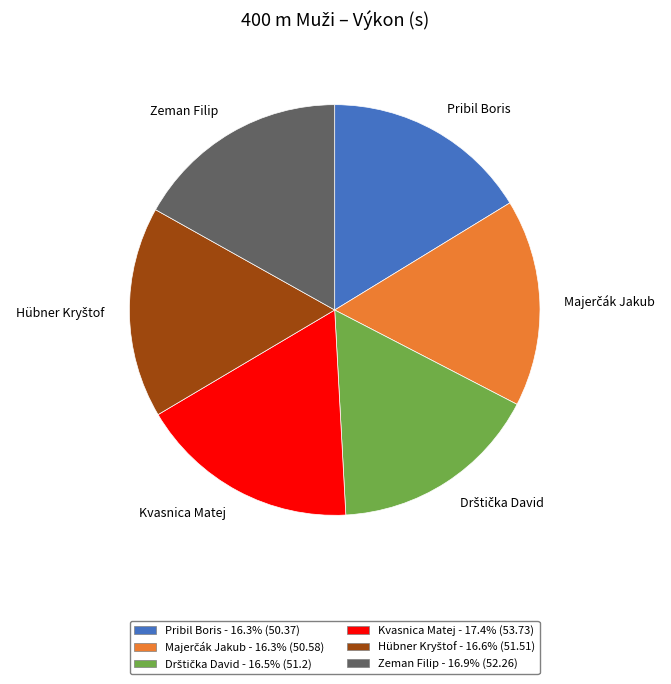

How many slices are in this pie chart?

6